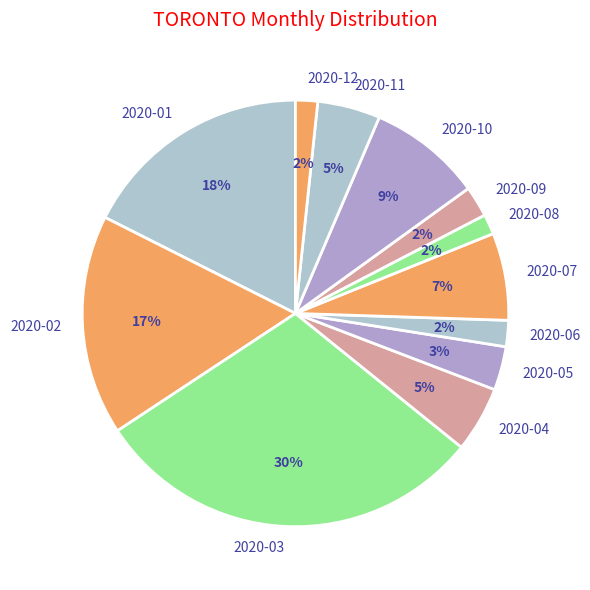

Is the sum of 2020-10 and 2020-08 greater than half?

No